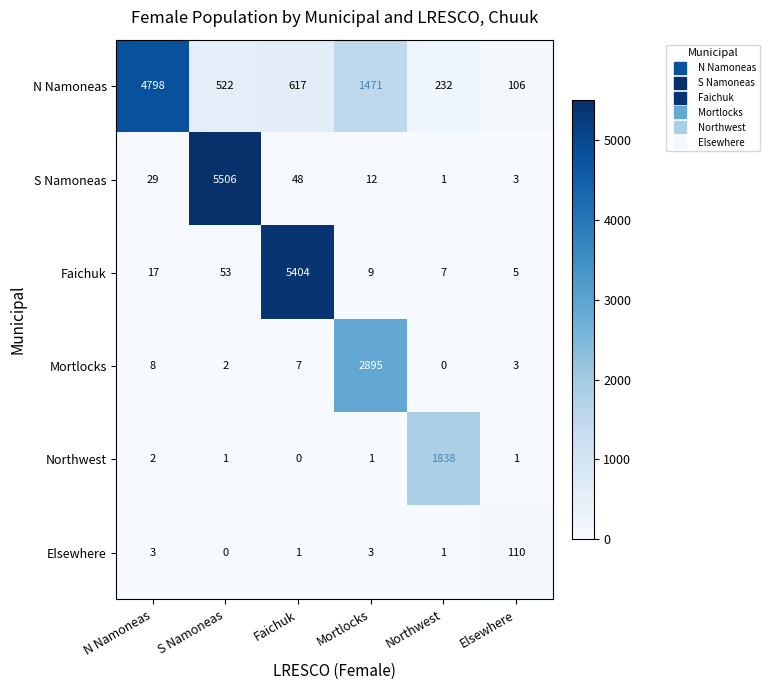

Read the Faichuk value at Northwest.

7